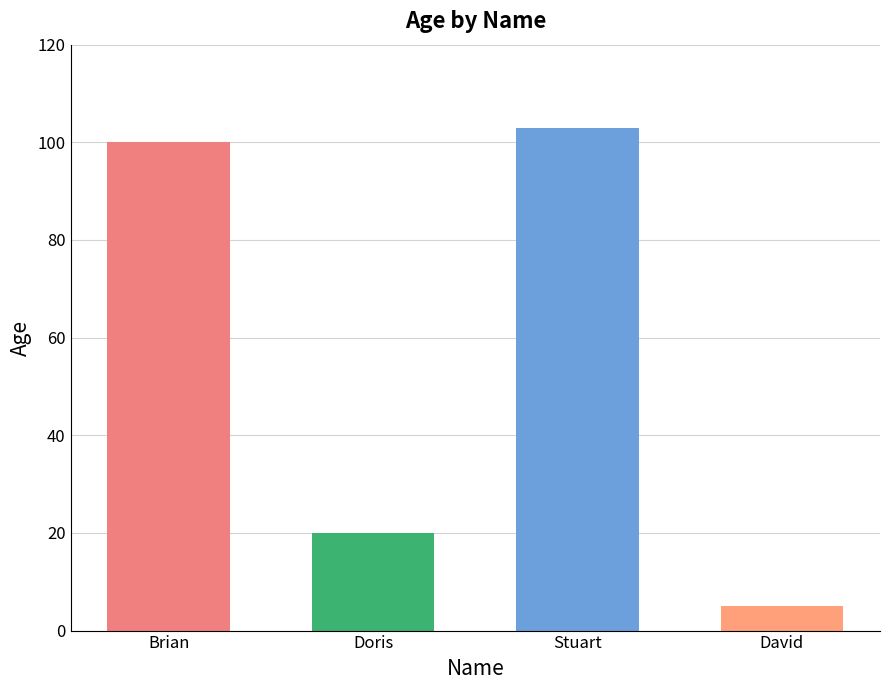

Rank the categories by value from lowest to highest.

David, Doris, Brian, Stuart